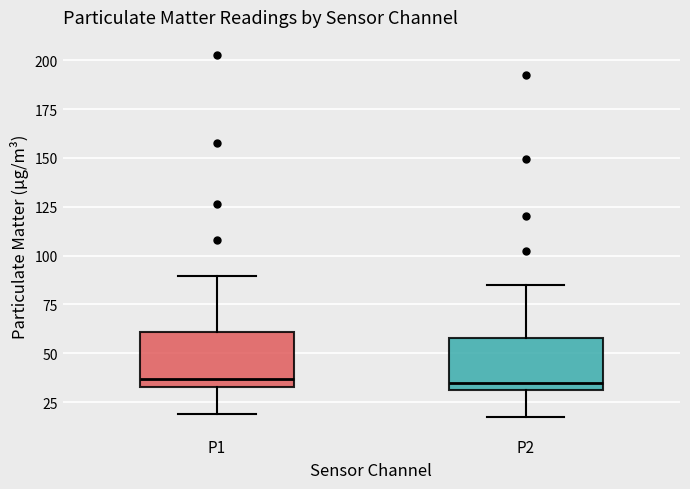

Where is the upper edge of the box for P1 on the y-axis? The values are not printed on the chart, so give them approximately, as read against the axis.

60